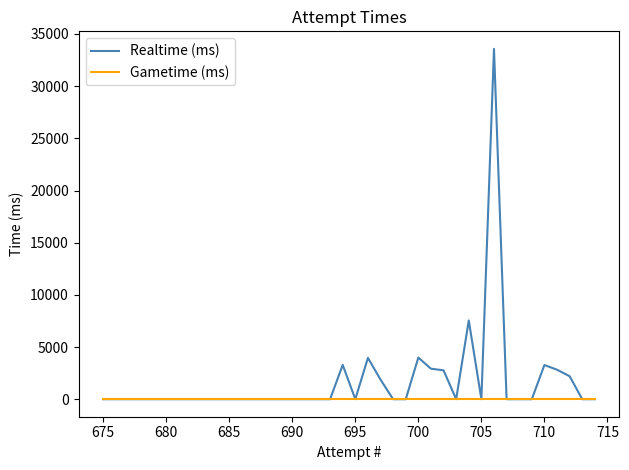

How many lines are shown in the chart?

2